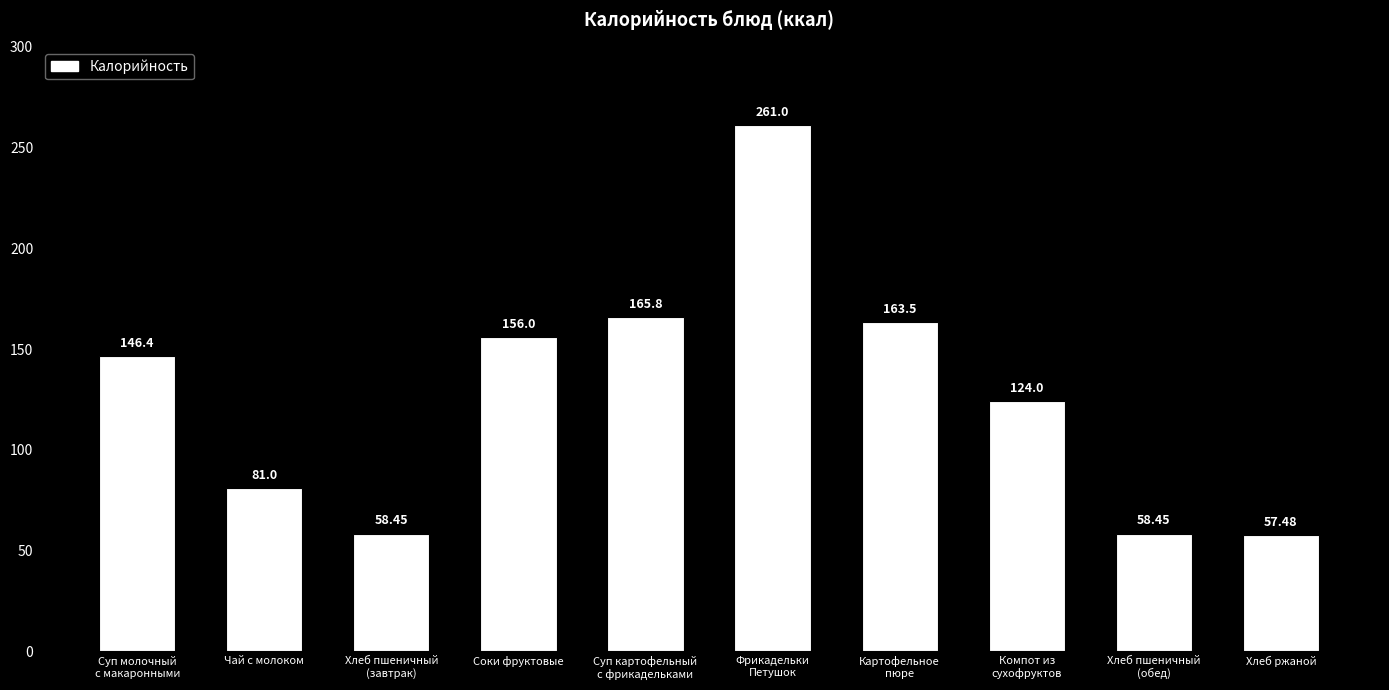

What is the sum of the values at Чай с молоком and Соки фруктовые?

237.0